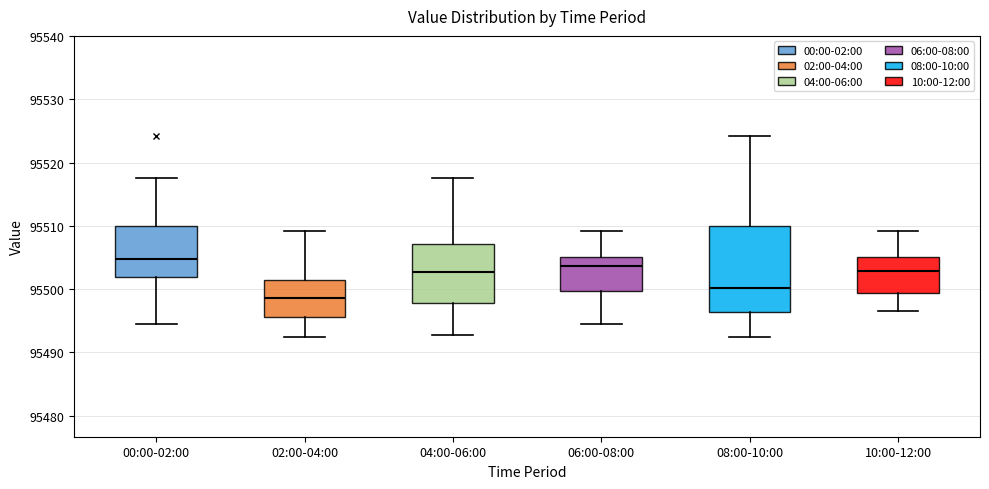

Which box has the highest median line?

00:00-02:00